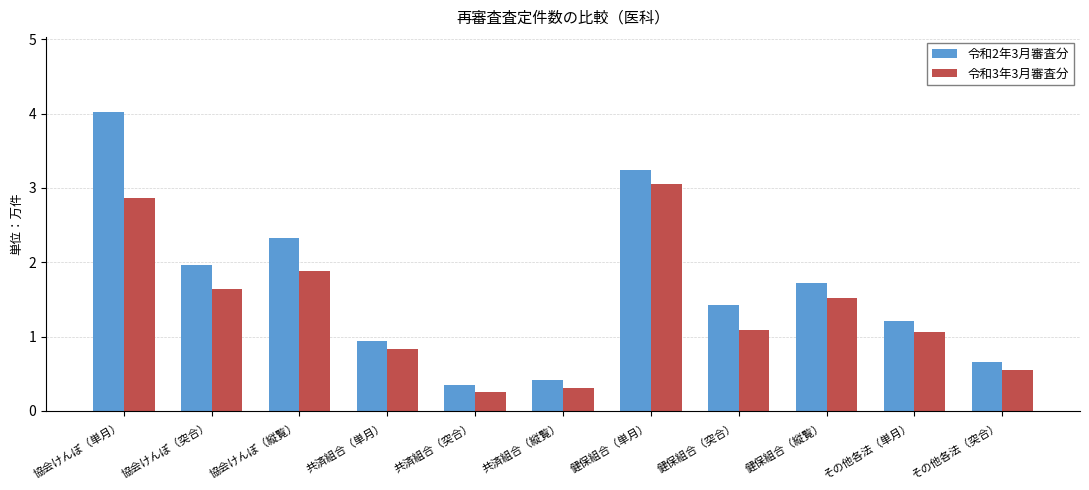

Is it true that 令和2年3月審査分 equals 4.0 at 協会けんぽ（単月）?

True